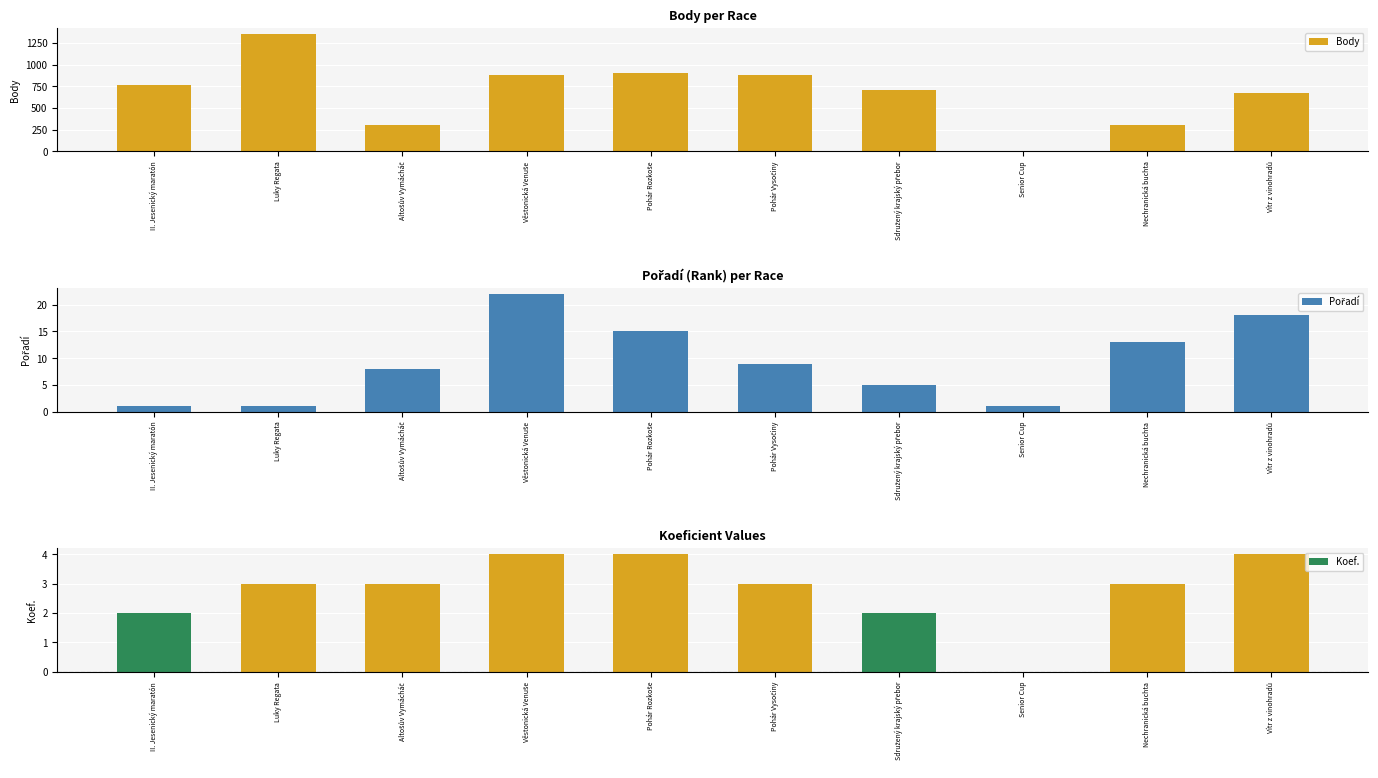

List the labels in order of Body value, smallest first.

Senior Cup, Altošův Vymácháč, Nechranická buchta, Vítr z vinohradů, Sdružený krajský přebor, II. Jesenický maratón, Pohár Vysočiny, Věstonická Venuše, Pohár Rozkoše, Luky Regata